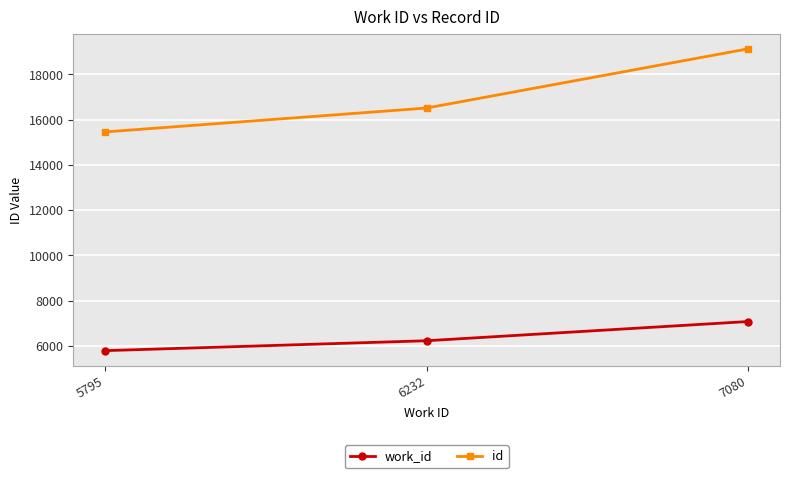

Does the chart display data point markers on the line(s)?

Yes